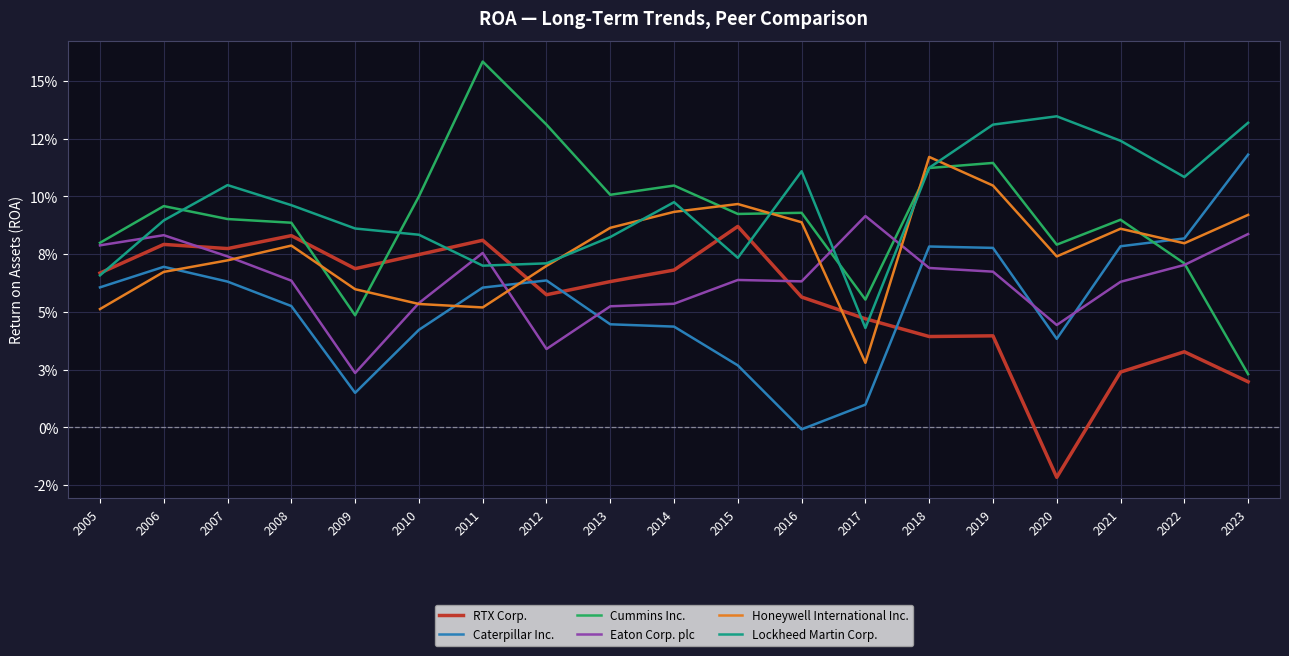

Rank the series by their maximum value, from highest to lowest.

Cummins Inc., Lockheed Martin Corp., Caterpillar Inc., Honeywell International Inc., Eaton Corp. plc, RTX Corp.